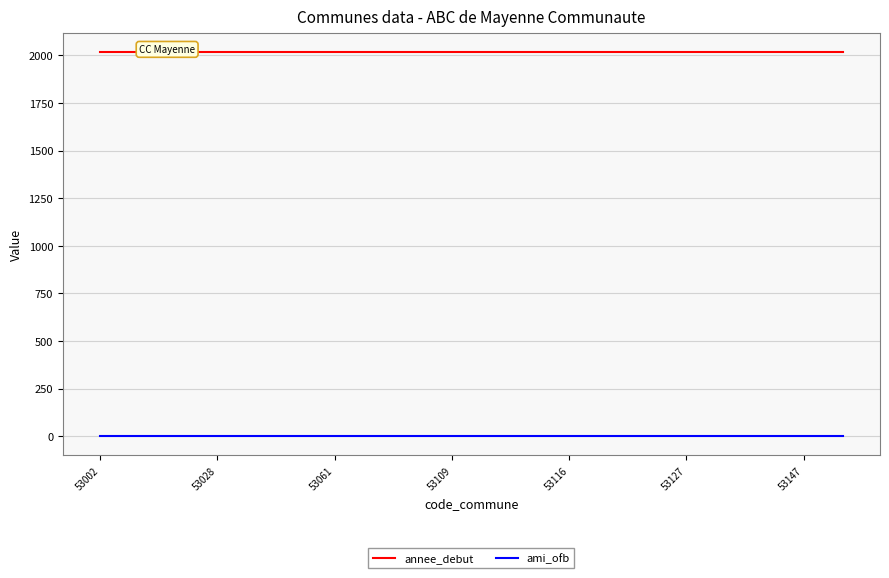

True or false: ami_ofb and annee_debut cross at least once.

False